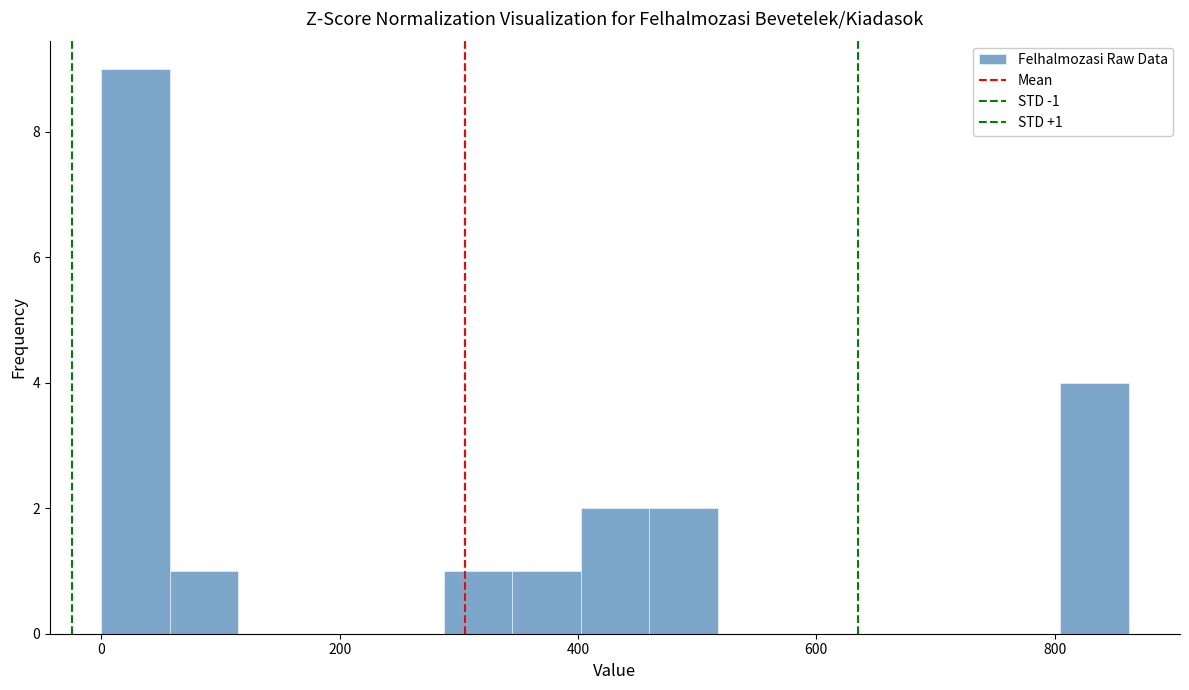

Around what value on the x-axis is the tallest bar? Give the approximate position of its centre, as read against the axis.

20